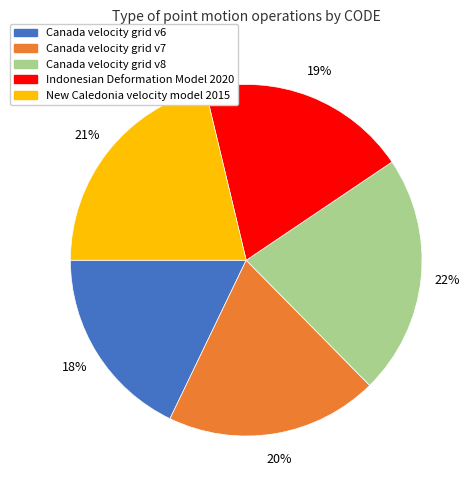

True or false: Indonesian Deformation Model 2020 accounts for 32% of the total.

False